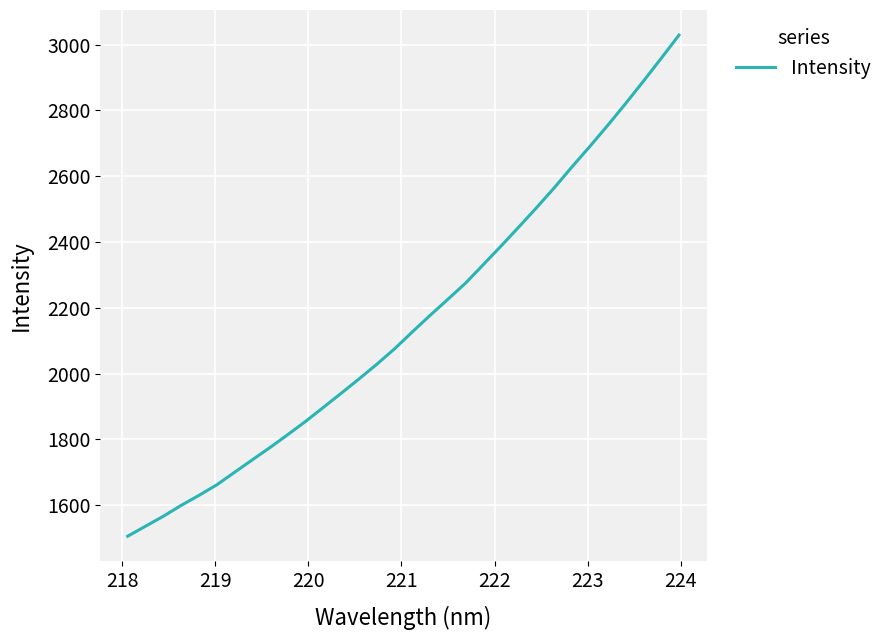

What is the difference between the maximum and minimum values?

1522.8